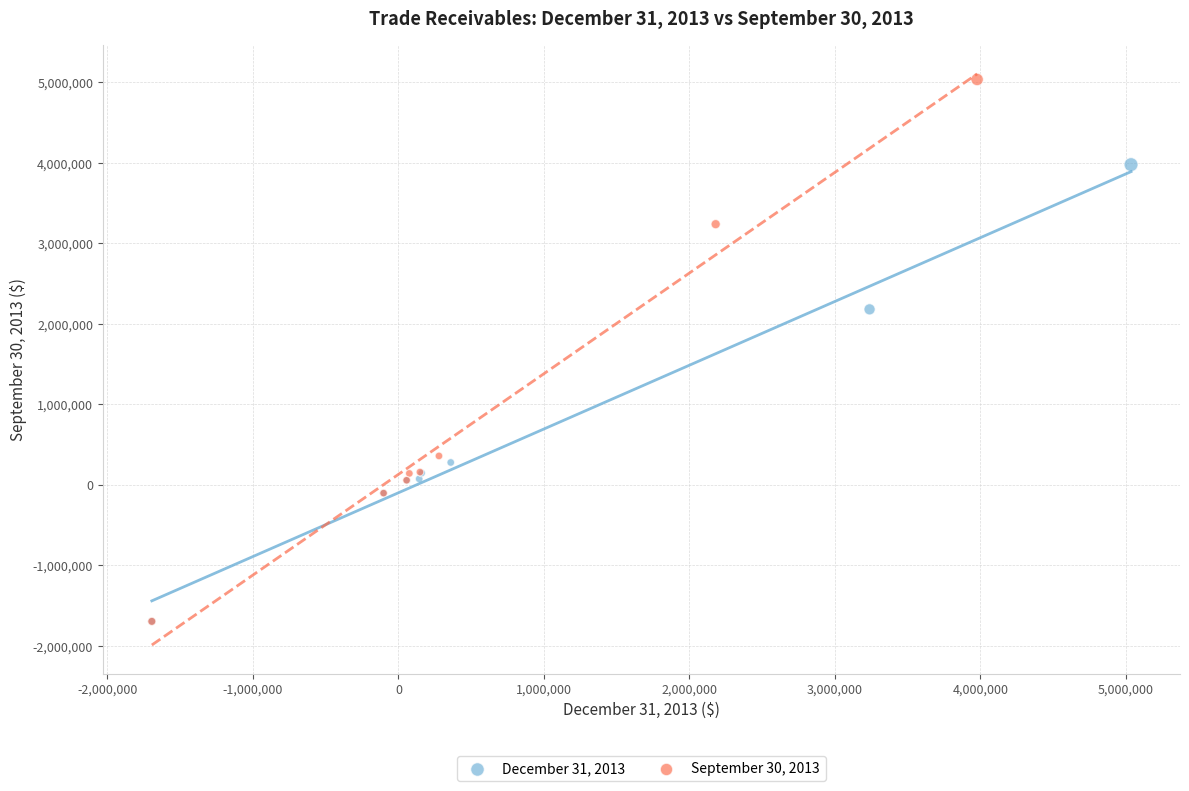

What are all the series names shown in the legend?

December 31, 2013, September 30, 2013